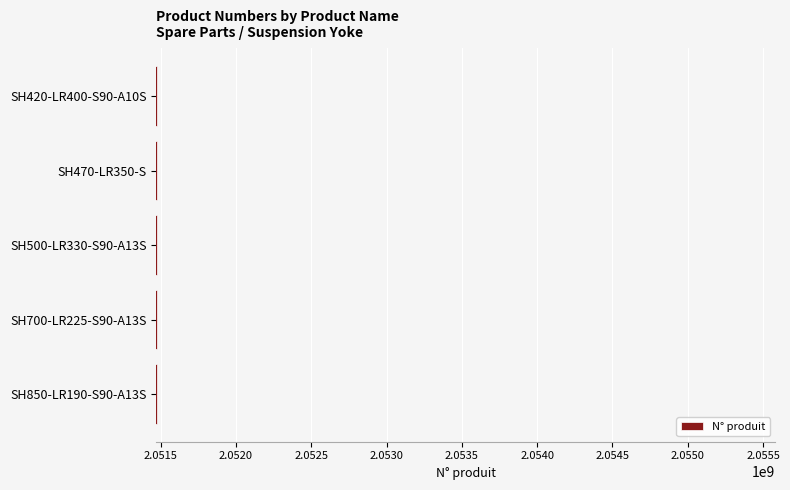

The value at SH420-LR400-S90-A10S is 2051478004. True or false?

True